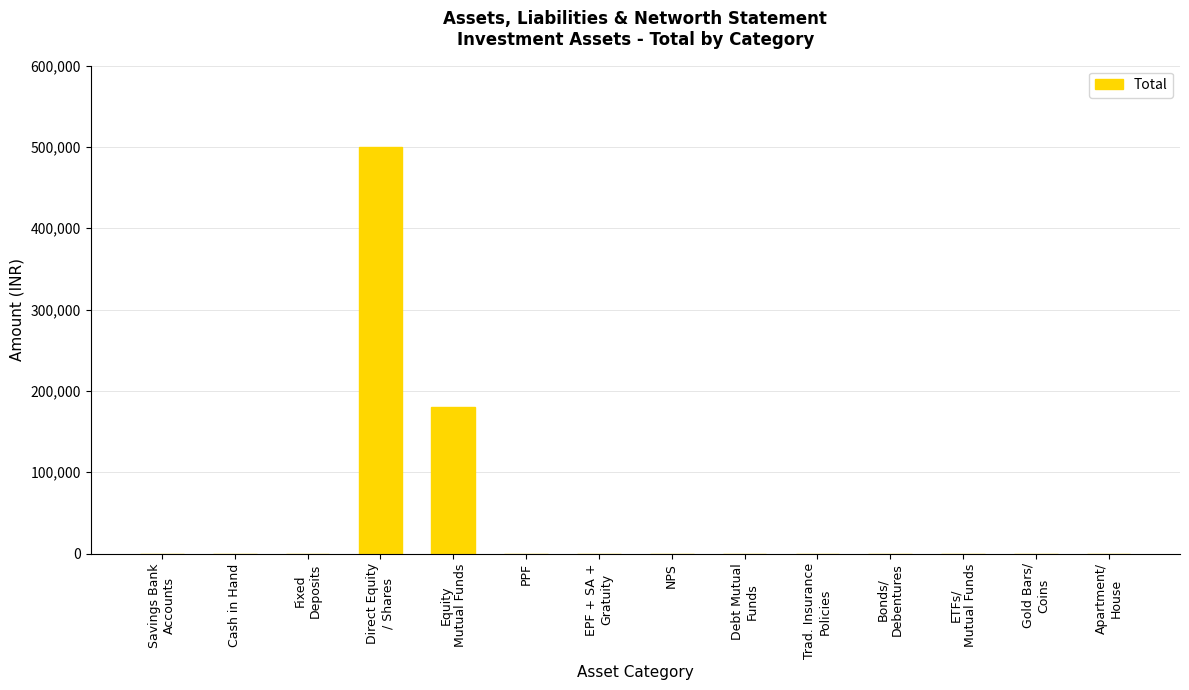

The value at EPF + SA +
Gratuity is 0. True or false?

True